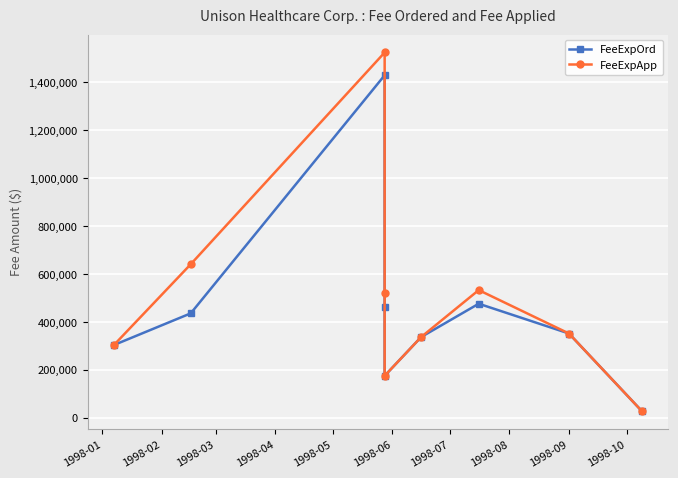

Read the FeeExpApp value at 1998-06.

338000